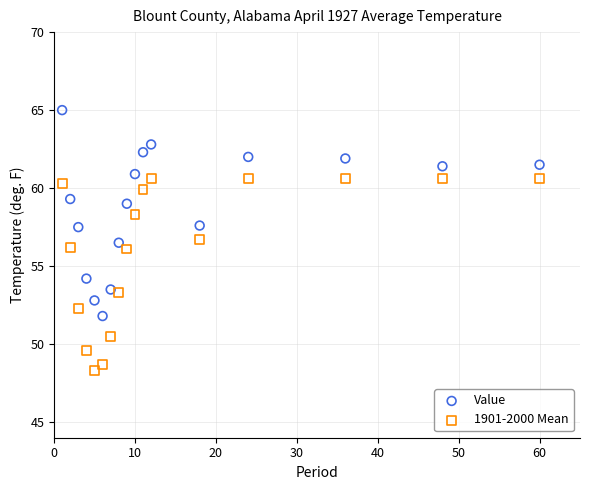

Which series contains the lowest Y value?

1901-2000 Mean